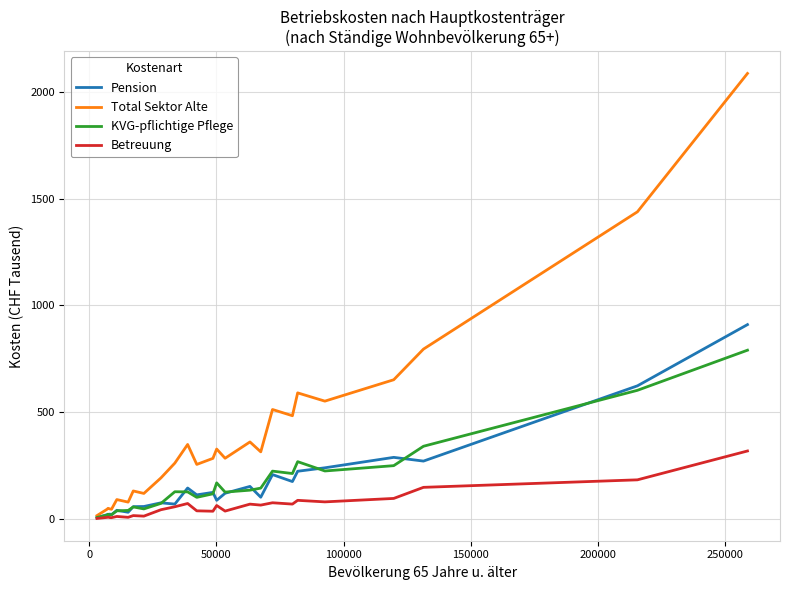

What is the maximum value shown in the chart?

2085.7